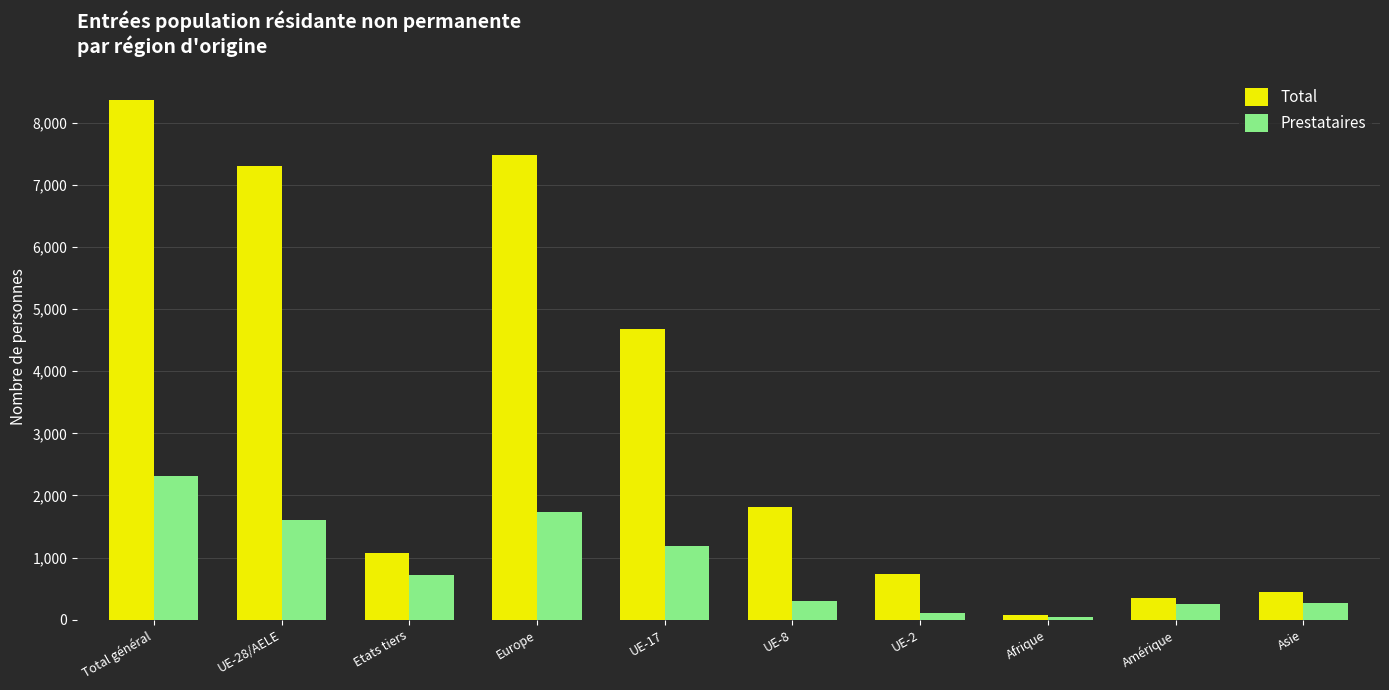

Which series has the largest total across all categories?

Total